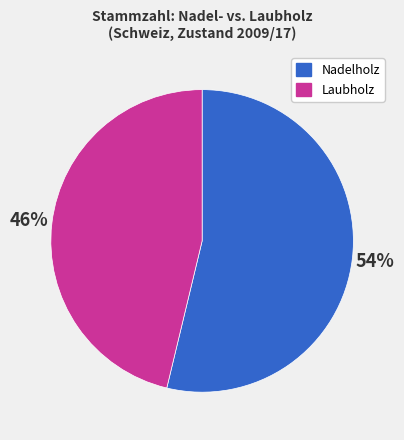

Rank the categories by value from highest to lowest.

Nadelholz, Laubholz